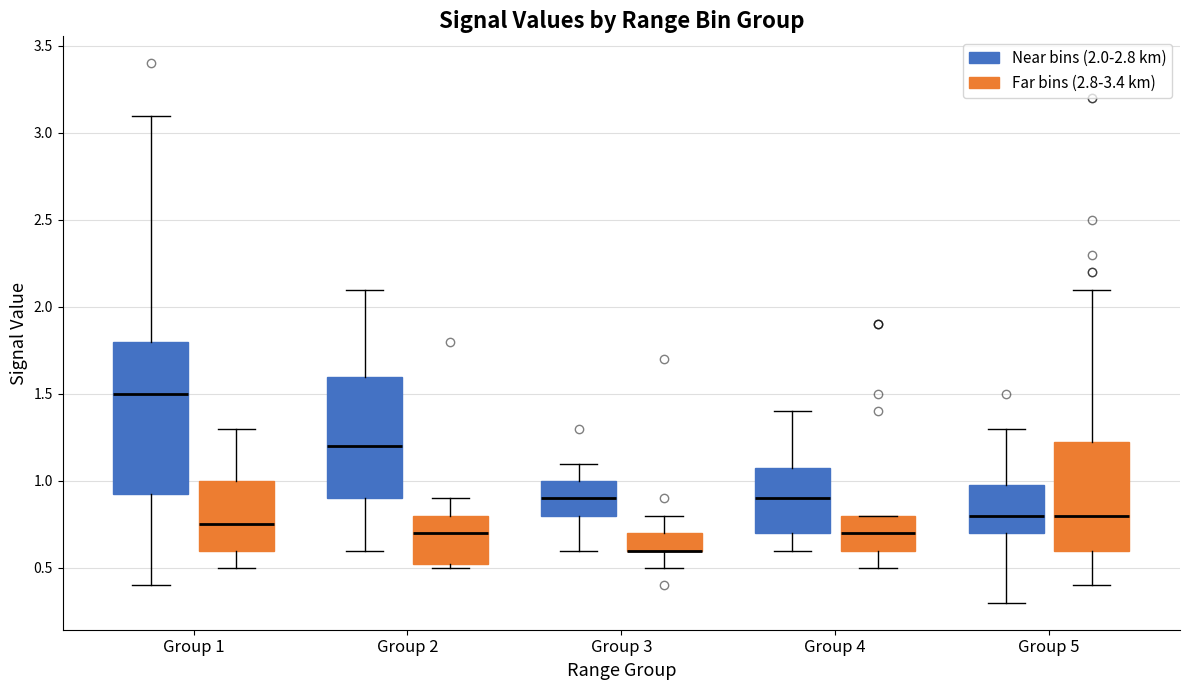

Reading left to right, transcribe this box plot: for each box, give where its median line is, the range the box spans, and where its two whiskers end, as read against the y-axis. The values are not printed on the chart, so give them approximately, as read against the axis.

Group 1 (Near bins (2.0-2.8 km)): median 1.50, box 0.95 to 1.80, whiskers 0.40 to 3.10
Group 1 (Far bins (2.8-3.4 km)): median 0.75, box 0.60 to 1.00, whiskers 0.50 to 1.30
Group 2 (Near bins (2.0-2.8 km)): median 1.20, box 0.90 to 1.60, whiskers 0.60 to 2.10
Group 2 (Far bins (2.8-3.4 km)): median 0.70, box 0.55 to 0.80, whiskers 0.50 to 0.90
Group 3 (Near bins (2.0-2.8 km)): median 0.90, box 0.80 to 1.00, whiskers 0.60 to 1.10
Group 3 (Far bins (2.8-3.4 km)): median 0.60 (drawn on the box's lower edge), box 0.60 to 0.70, whiskers 0.50 to 0.80
Group 4 (Near bins (2.0-2.8 km)): median 0.90, box 0.70 to 1.10, whiskers 0.60 to 1.40
Group 4 (Far bins (2.8-3.4 km)): median 0.70, box 0.60 to 0.80, whiskers 0.50 to 0.80
Group 5 (Near bins (2.0-2.8 km)): median 0.80, box 0.70 to 1.00, whiskers 0.30 to 1.30
Group 5 (Far bins (2.8-3.4 km)): median 0.80, box 0.60 to 1.25, whiskers 0.40 to 2.10